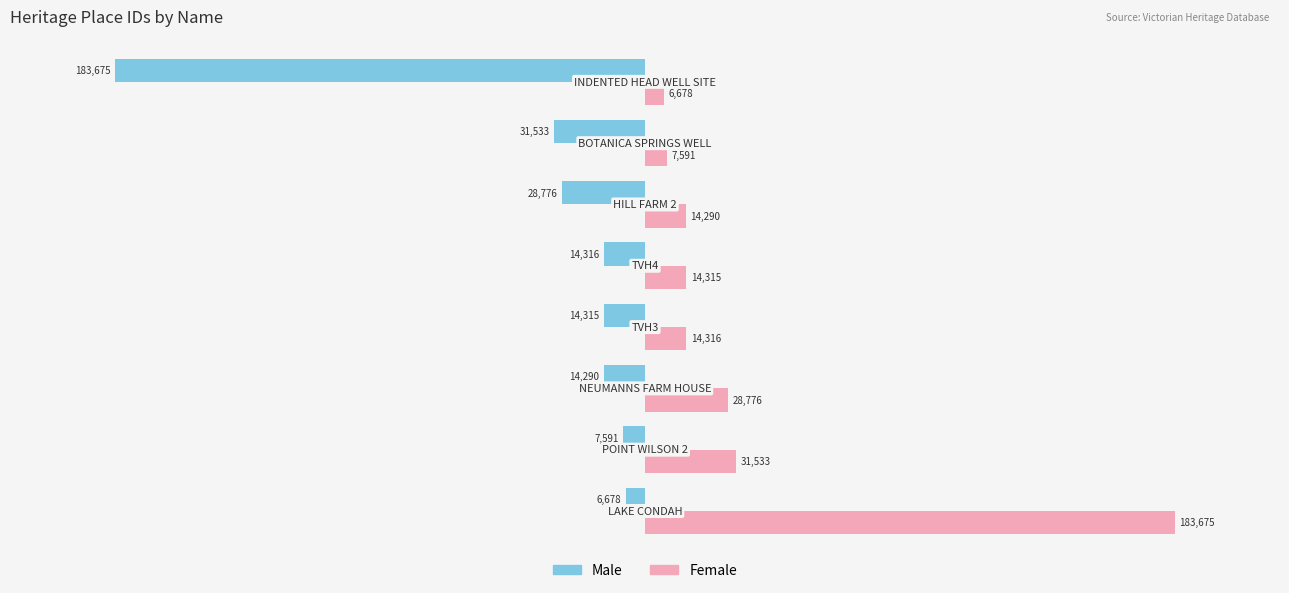

What is the average value of the Male series?

-37647